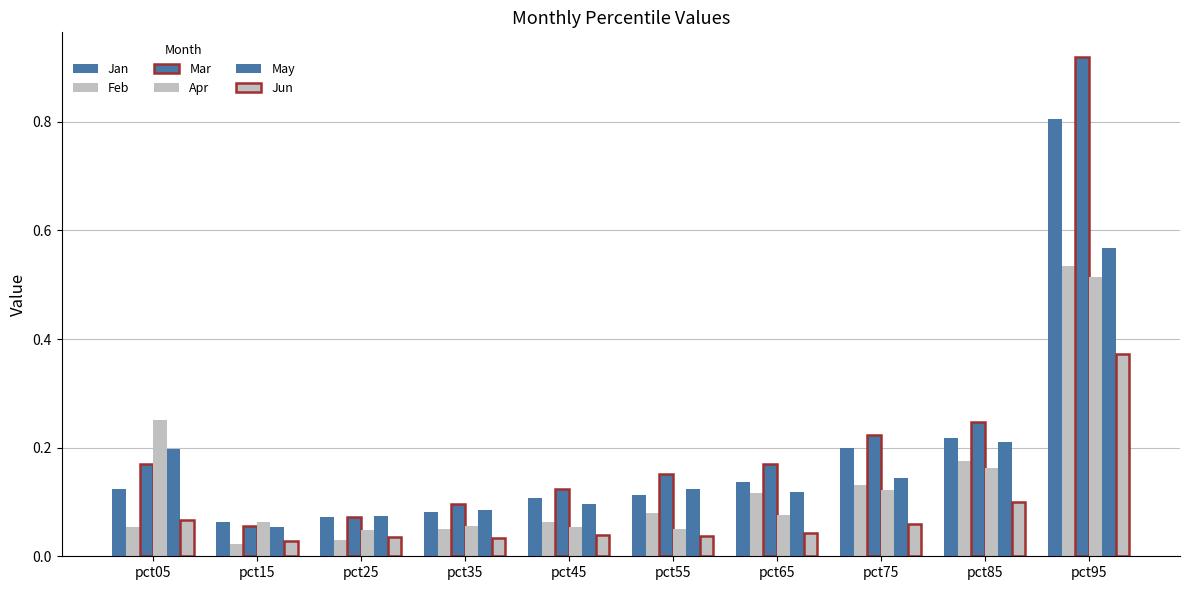

What is the total value across all series at pct65?

0.7